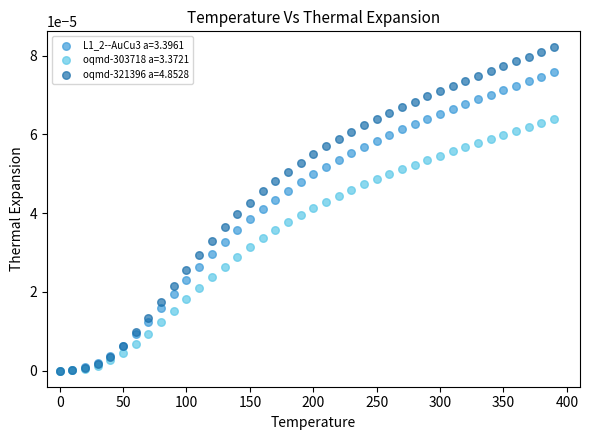

What are all the series names shown in the legend?

L1_2--AuCu3 a=3.3961, oqmd-303718 a=3.3721, oqmd-321396 a=4.8528